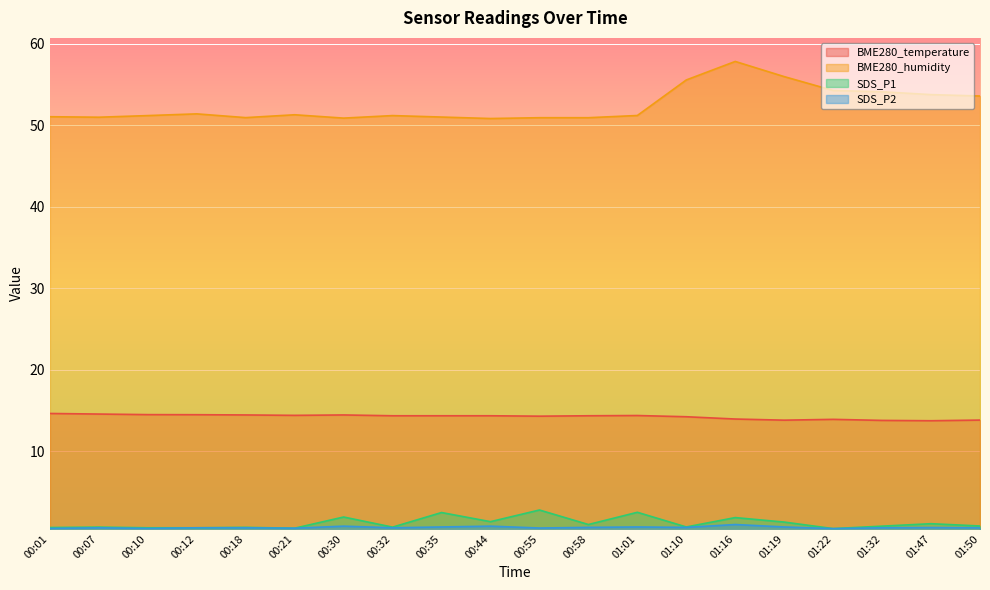

How many lines are shown in the chart?

4